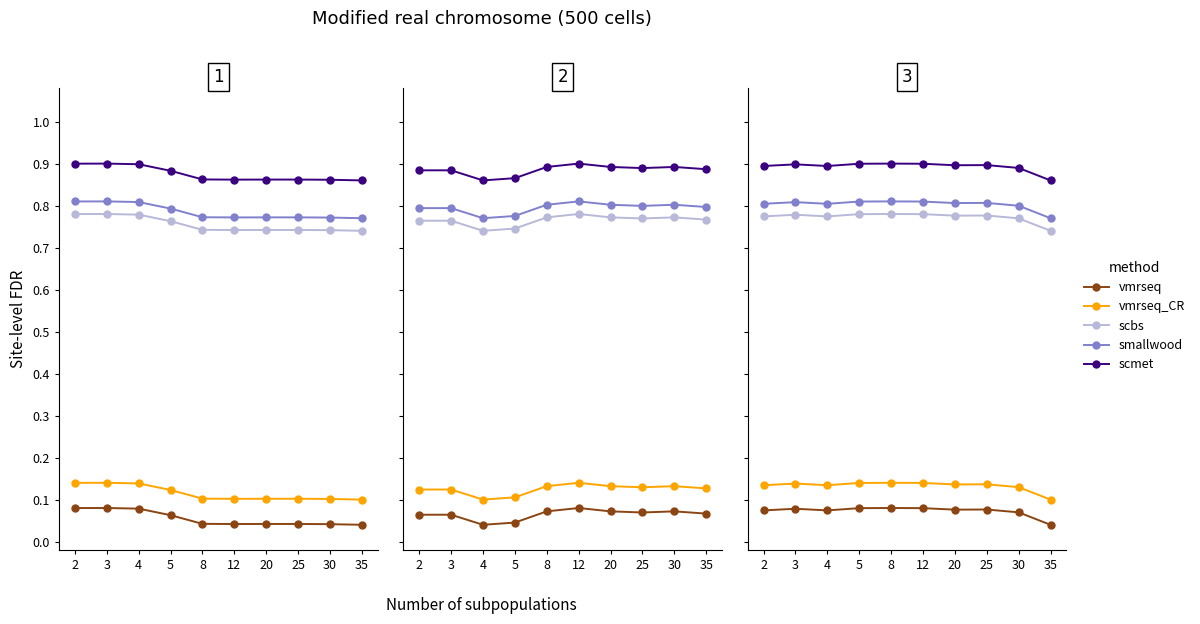

What value does the scmet series have at 5?

0.9